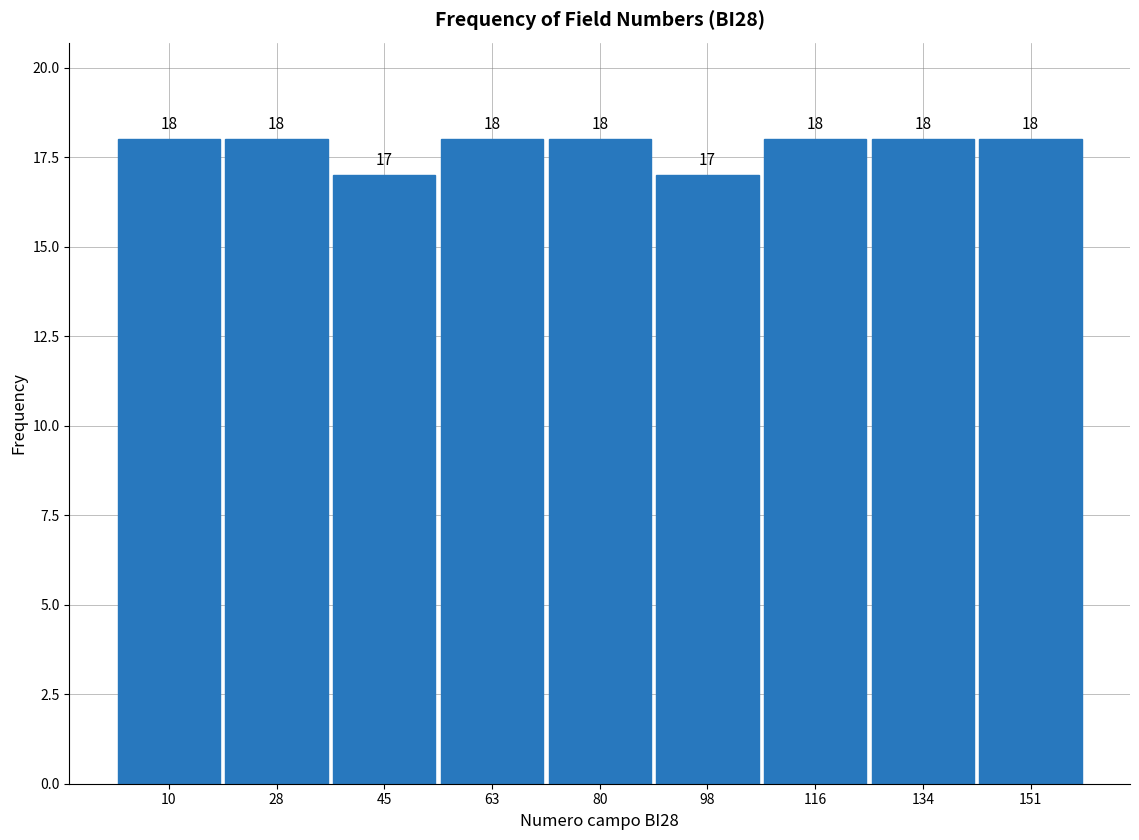

Reading left to right, list every bar in this chart as the range it spans on the x-axis followed by its height. The bar edges are not printed on the chart, so give them approximately, as read against the axis.

2 to 18: 18
18 to 36: 18
36 to 54: 17
54 to 72: 18
72 to 90: 18
90 to 108: 17
108 to 124: 18
124 to 142: 18
142 to 160: 18